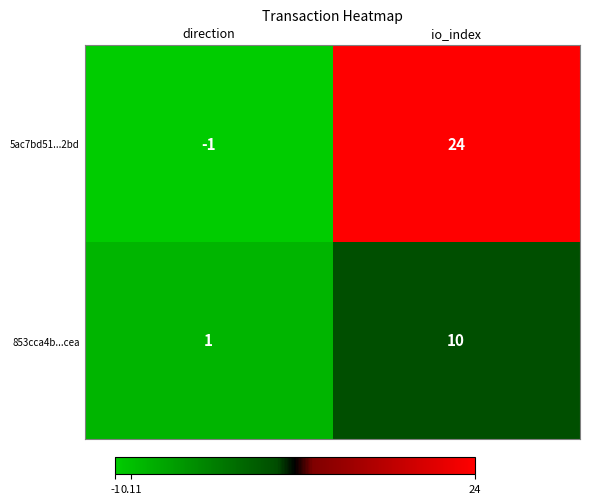

Reading left to right, list all the values displayed in this chart.

5ac7bd51...2bd: direction=-1	io_index=24
853cca4b...cea: direction=1	io_index=10